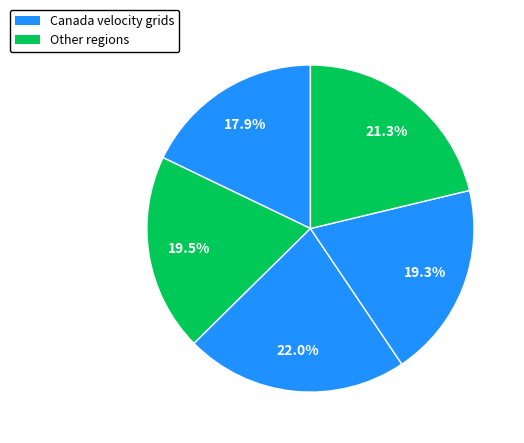

Count the number of slices in the pie.

5